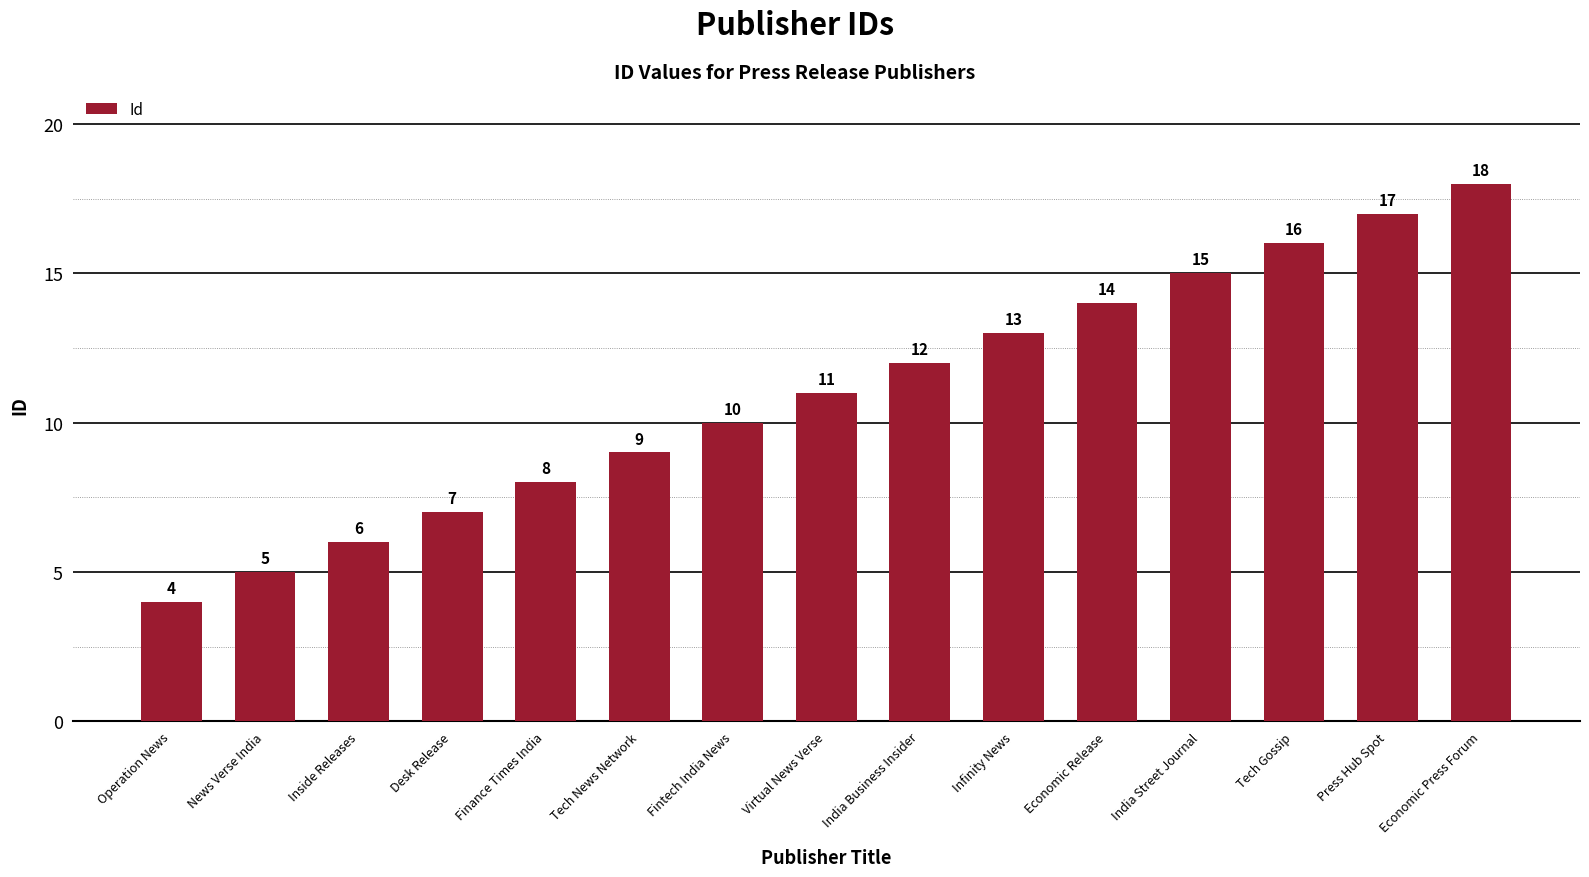

What is the sum of all values?

165